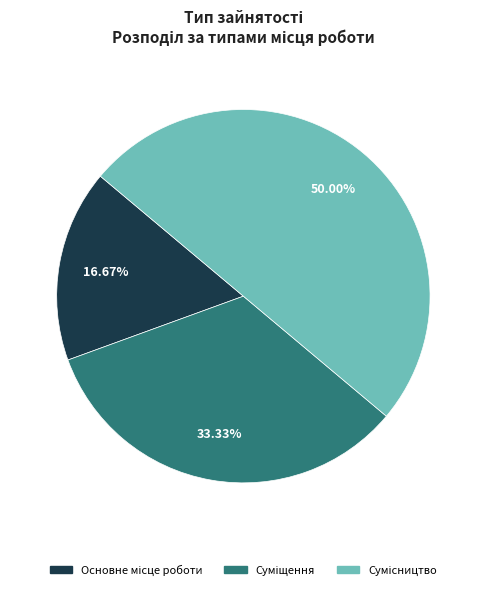

To the nearest percent, what portion does Основне місце роботи represent?

17%